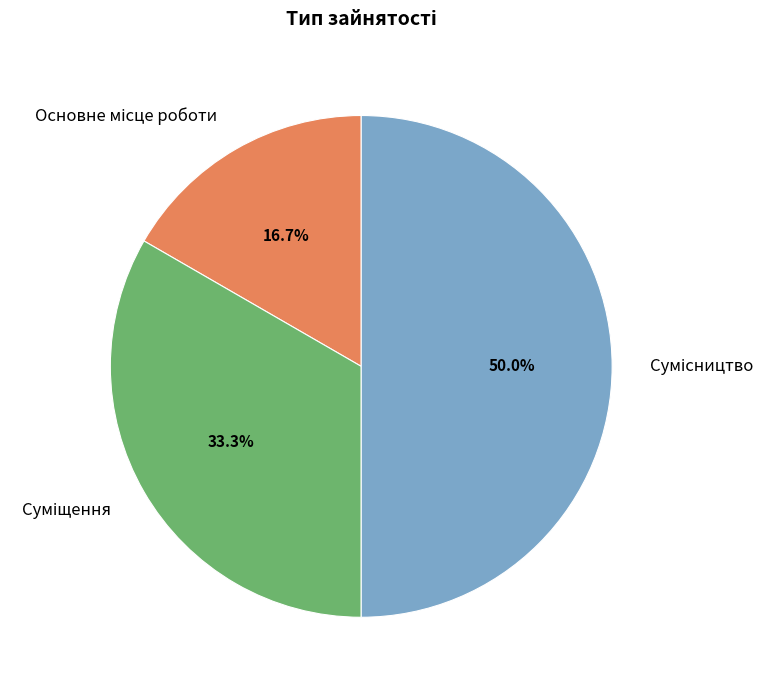

What percentage do Сумісництво and Основне місце роботи together represent?

66.7%